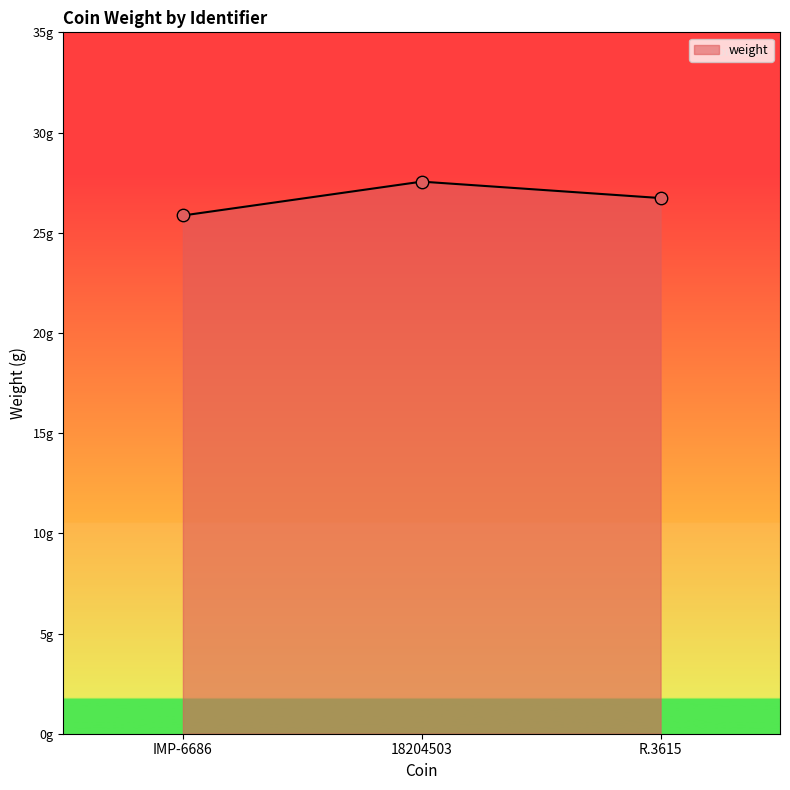

What is the ratio of the value at R.3615 to the value at 18204503?

1.0